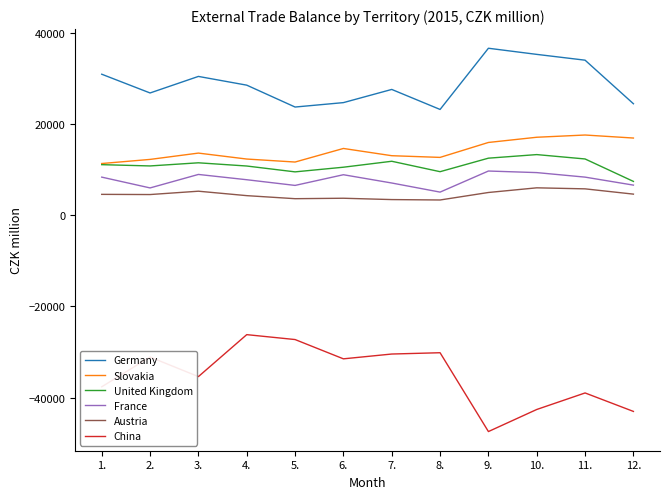

How many values in the Slovakia series are below 13669?

6